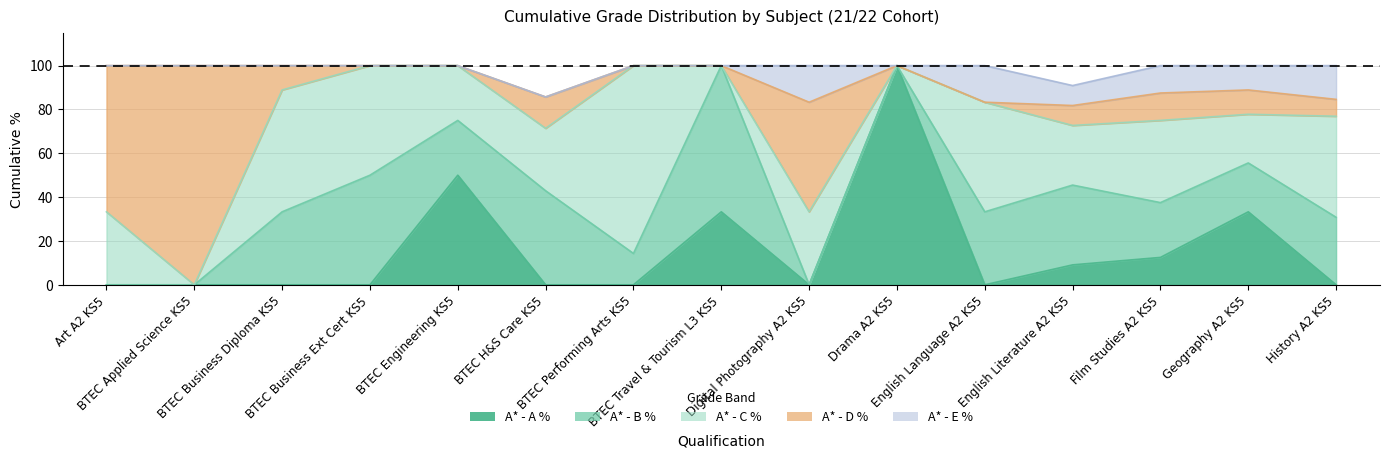

Which series changed the most between BTEC H&S Care KS5 and BTEC Performing Arts KS5?

A* - B %